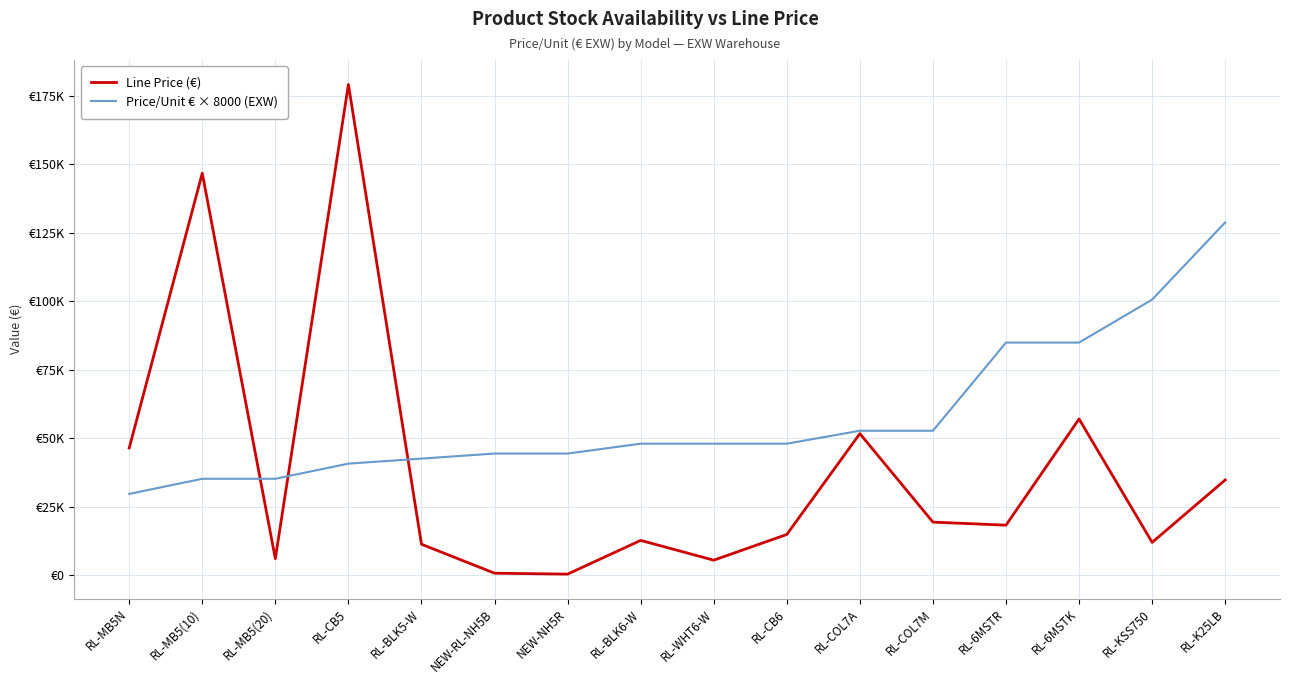

What is the spread (max minus min) of values at RL-MB5(10)?

111462.8